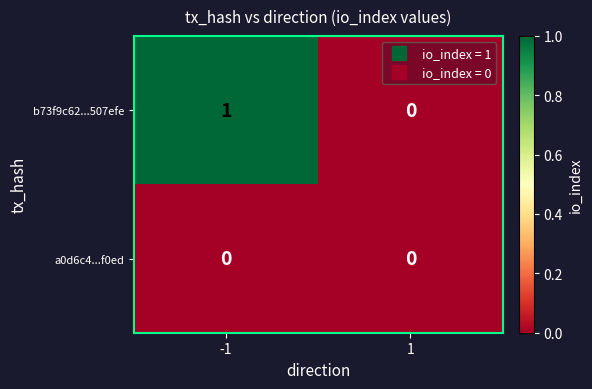

At -1, list the series in order from smallest to largest.

a0d6c4...f0ed, b73f9c62...507efe